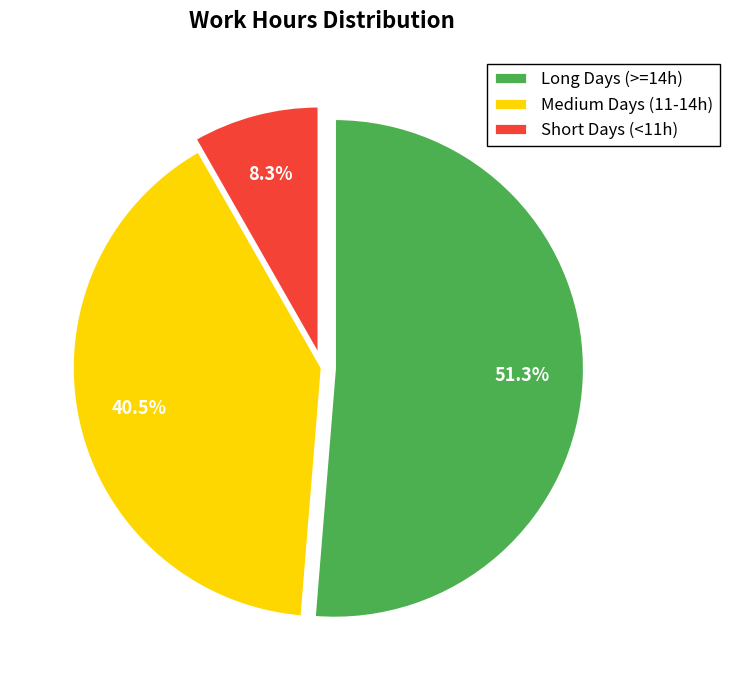

Is there a majority slice in this chart?

Yes